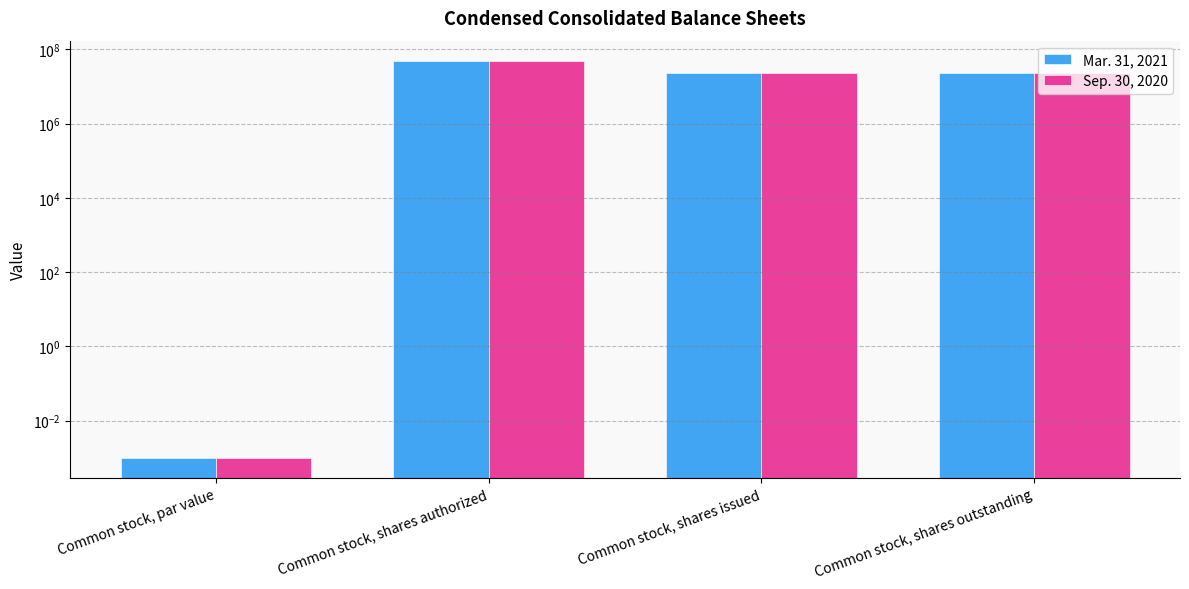

Rank the series at Common stock, shares outstanding from lowest to highest value.

Mar. 31, 2021, Sep. 30, 2020